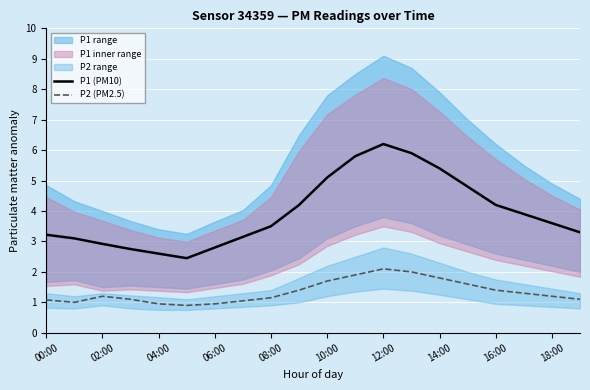

True or false: P2 (PM2.5) and P1 (PM10) intersect in this chart.

False